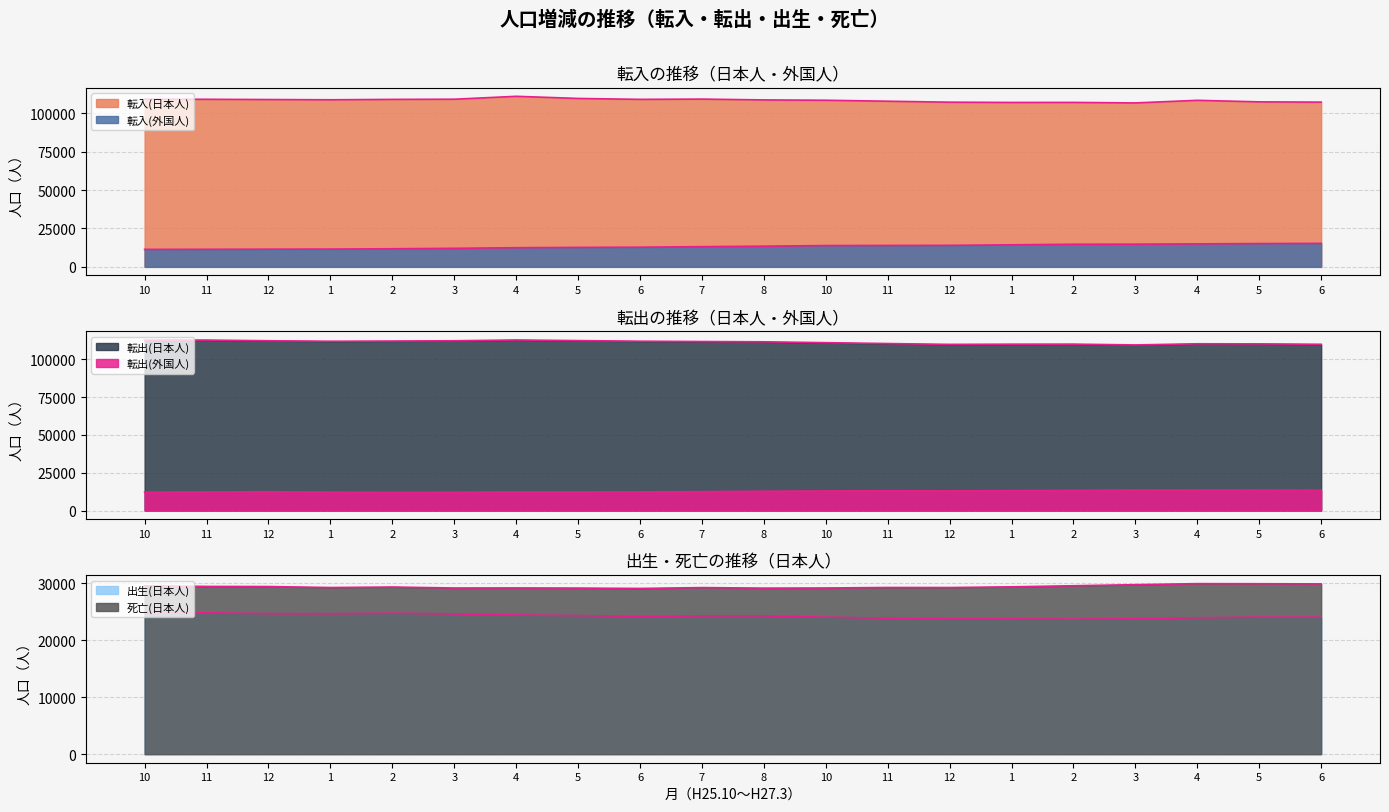

List the labels in order of 転出(日本人) value, smallest first.

3, 12, 6, 1, 2, 5, 4, 11, 10, 8, 7, 1, 6, 2, 3, 12, 5, 10, 11, 4